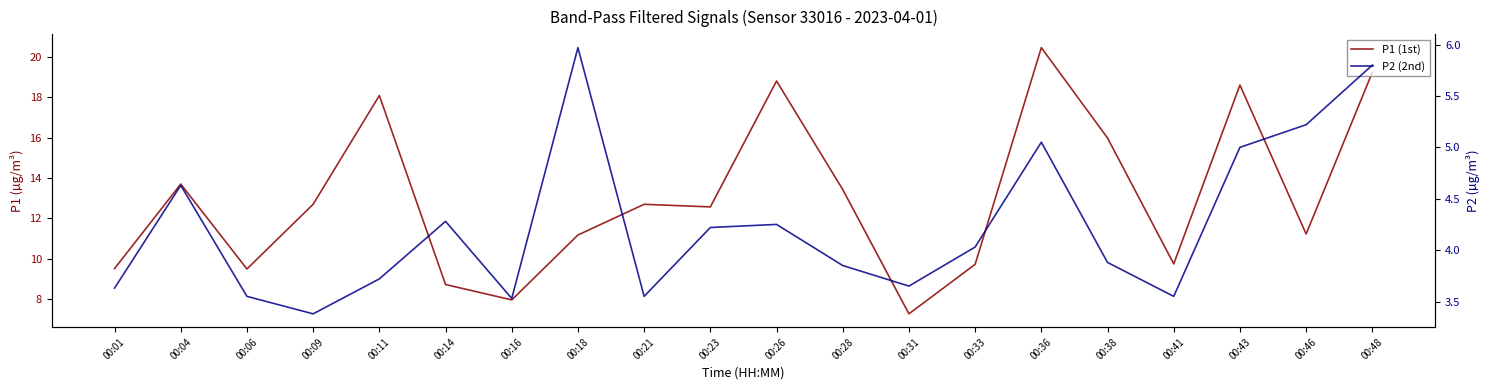

What is the average value of the P2 (2nd) series?

4.2